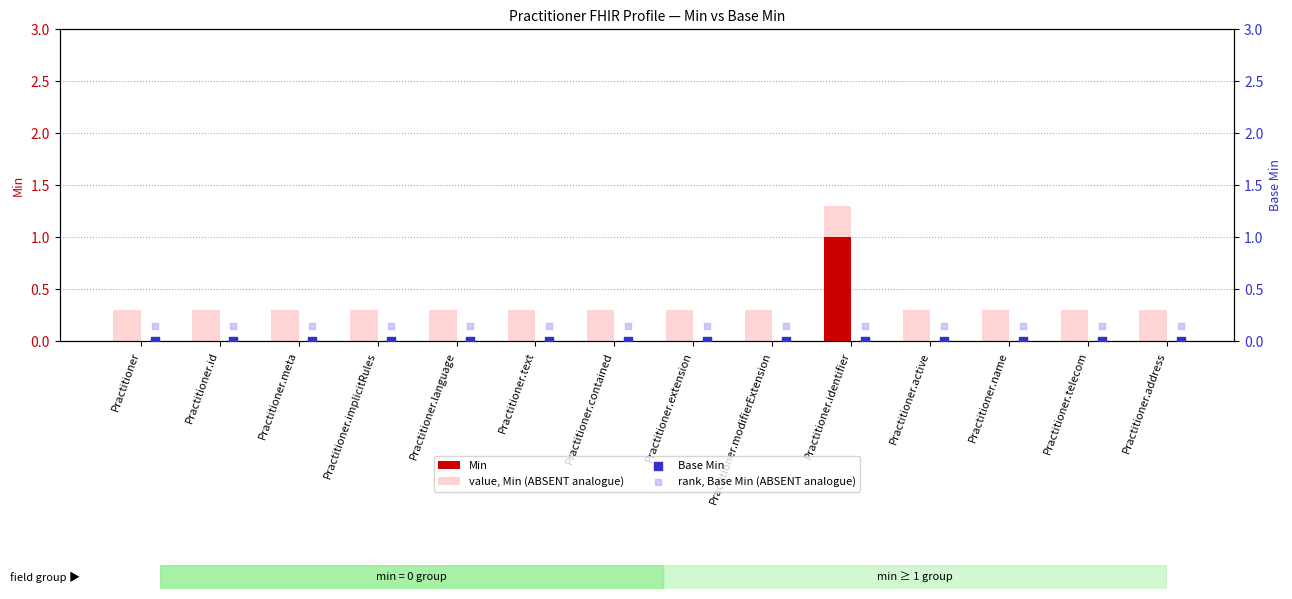

Which series reaches the minimum Y coordinate?

Min